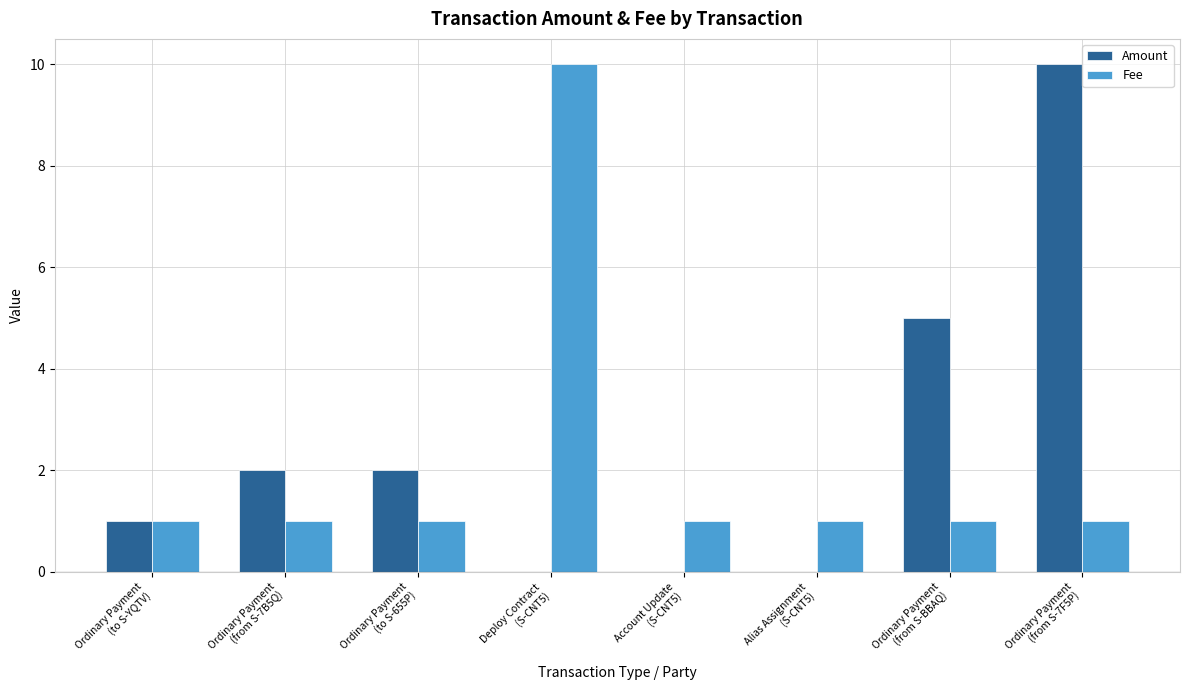

Reading left to right, list all the values displayed in this chart.

Amount: 1.0	2.0	2.0	0.0	0.0	0.0	5.0	10.0
Fee: 1.0	1.0	1.0	10.0	1.0	1.0	1.0	1.0